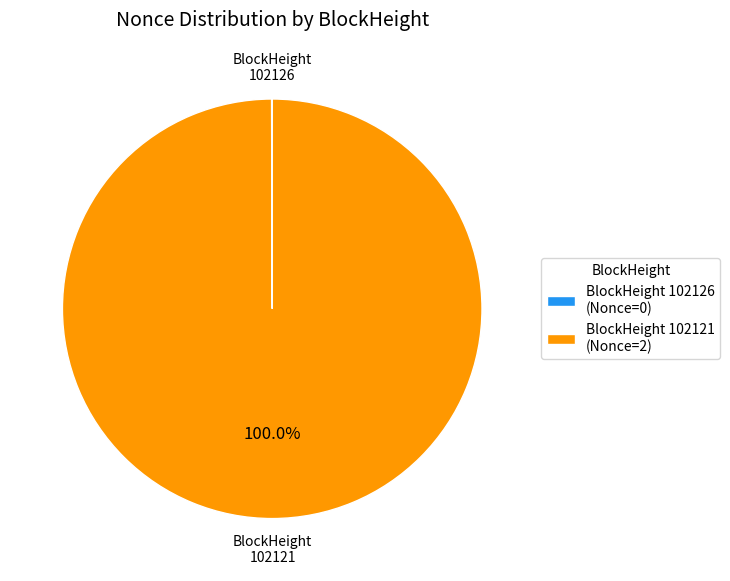

What is the largest slice in the pie chart?

102121